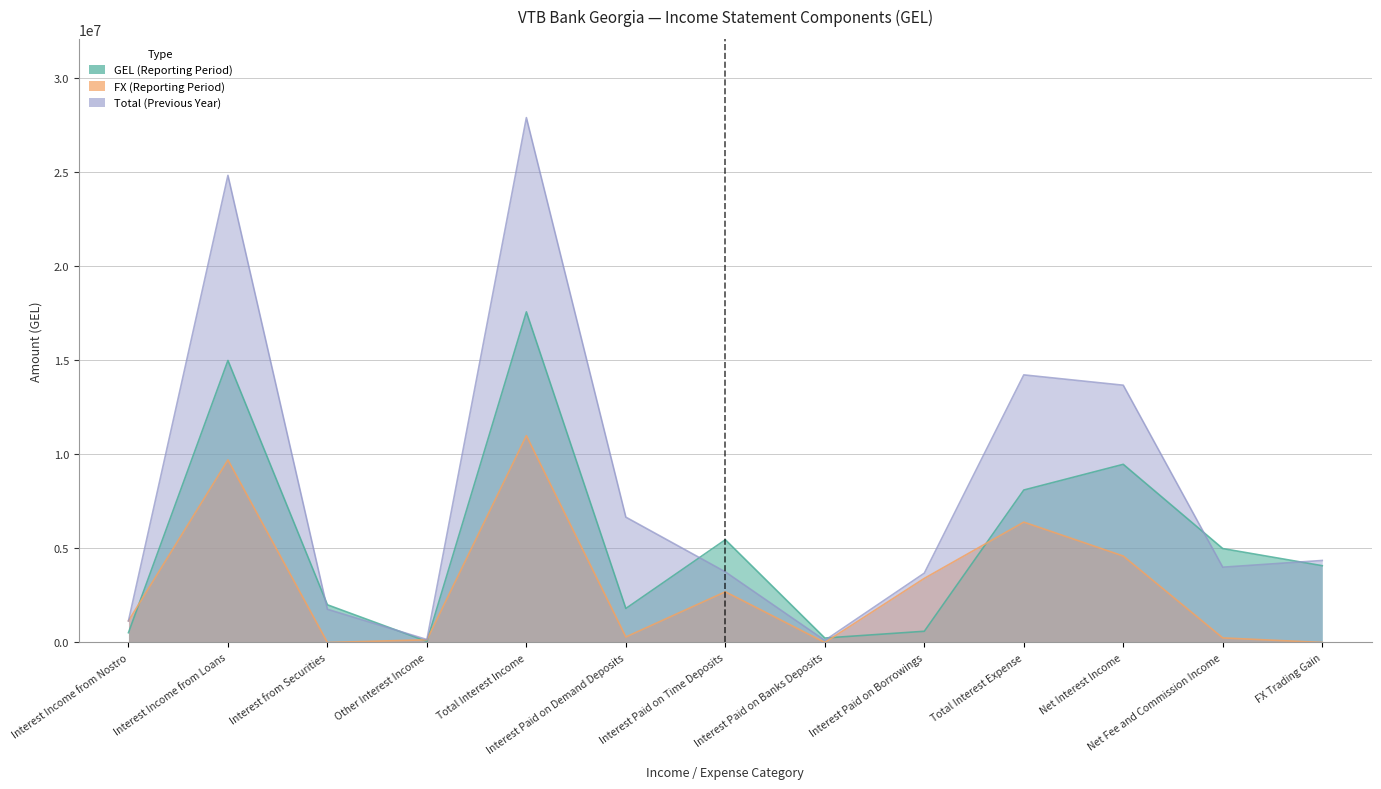

Reading left to right, transcribe all the data shown in this chart.

GEL (Reporting Period): Interest Income from Nostro=521309.0	Interest Income from Loans=14982347.0	Interest from Securities=2001326.0	Other Interest Income=58727.6	Total Interest Income=17563709.6	Interest Paid on Demand Deposits=1806795.0	Interest Paid on Time Deposits=5458976.0	Interest Paid on Banks Deposits=236281.0	Interest Paid on Borrowings=595530.0	Total Interest Expense=8098864.0	Net Interest Income=9464845.6	Net Fee and Commission Income=4989036.6	FX Trading Gain=4079144.0
FX (Reporting Period): Interest Income from Nostro=1147773.0	Interest Income from Loans=9696808.0	Interest from Securities=0.0	Other Interest Income=141662.0	Total Interest Income=10986243.0	Interest Paid on Demand Deposits=292477.2	Interest Paid on Time Deposits=2692375.8	Interest Paid on Banks Deposits=165.0	Interest Paid on Borrowings=3404897.0	Total Interest Expense=6394421.0	Net Interest Income=4591822.0	Net Fee and Commission Income=242619.6	FX Trading Gain=0.0
Total (Previous Year): Interest Income from Nostro=1146707.0	Interest Income from Loans=24816194.0	Interest from Securities=1763975.0	Other Interest Income=156793.1	Total Interest Income=27883669.1	Interest Paid on Demand Deposits=6658207.6	Interest Paid on Time Deposits=3751795.4	Interest Paid on Banks Deposits=109931.0	Interest Paid on Borrowings=3683516.0	Total Interest Expense=14216092.0	Net Interest Income=13667577.1	Net Fee and Commission Income=3999675.4	FX Trading Gain=4356975.0